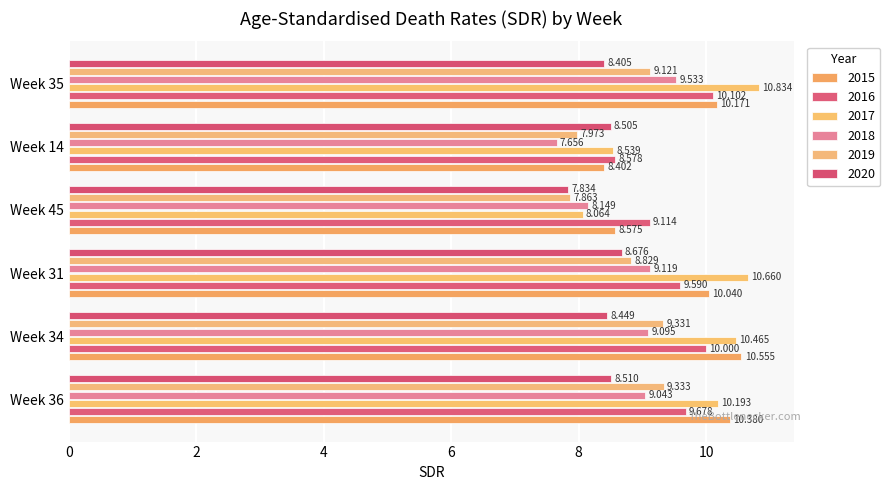

How many values in the 2020 series exceed 8?

5